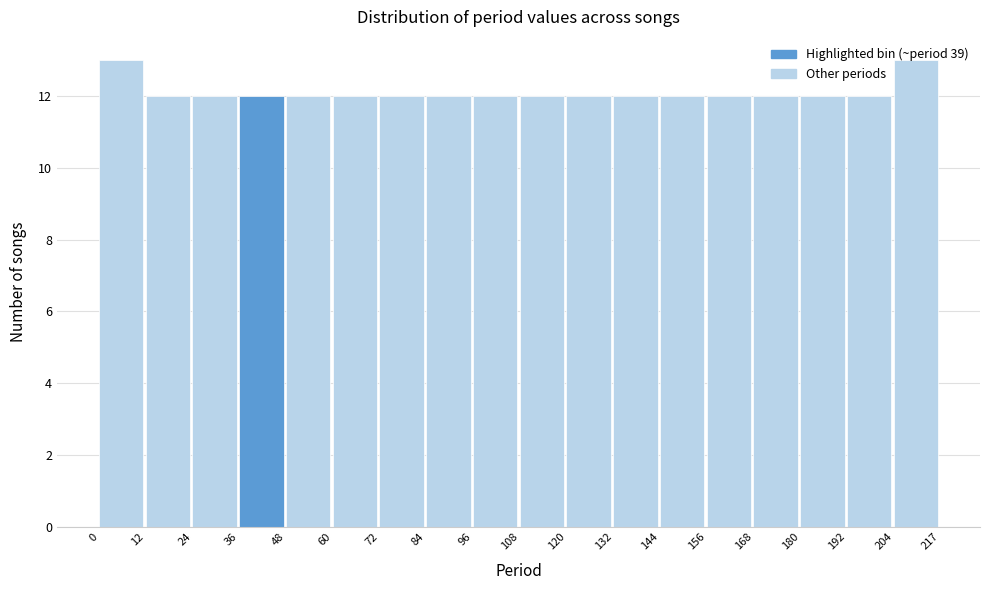

What is the height of the bar covering 24 to 36 on the x-axis? The values are not printed on the chart, so give them approximately, as read against the axis.

12